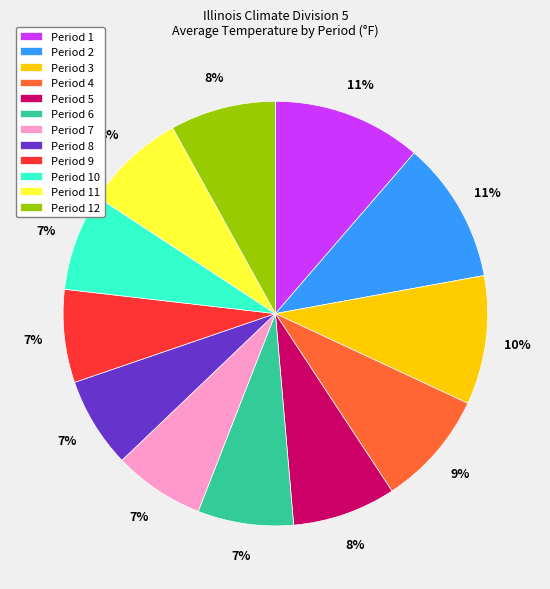

Is the sum of Period 11 and Period 7 greater than half?

No